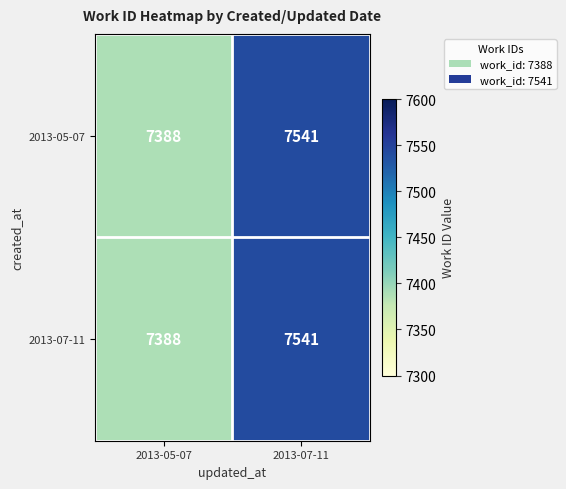

What is the sum of all 2013-07-11 values?

14929